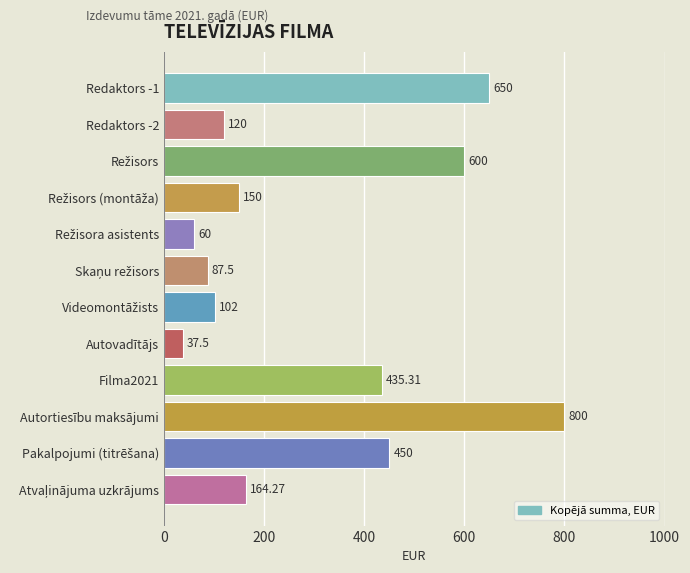

What is the label of the 5th bar from the bottom?

Autovadītājs